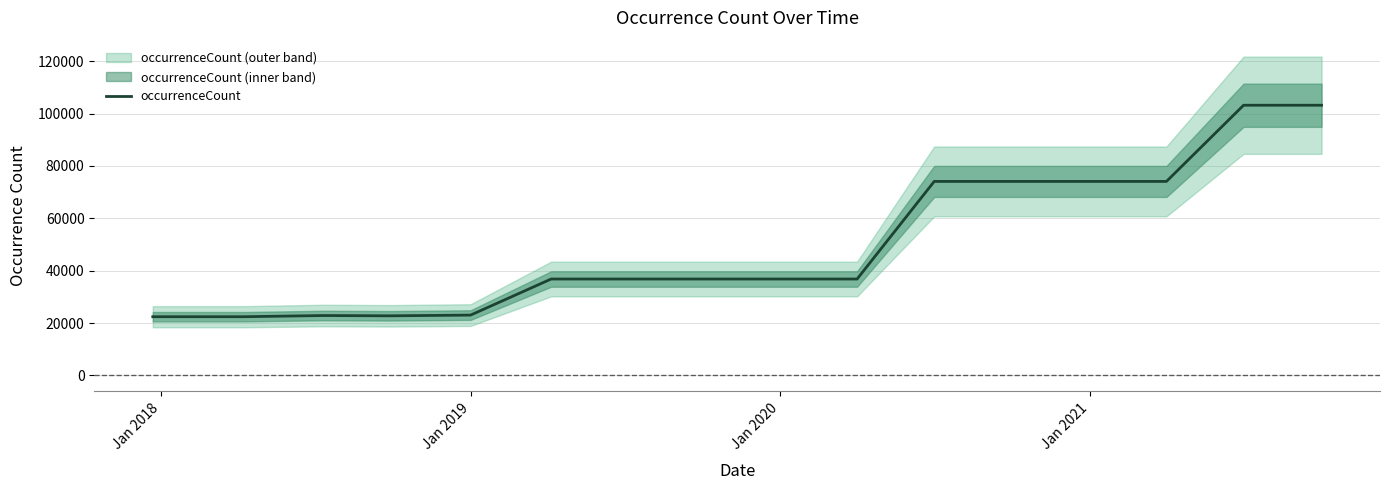

What is the difference between the maximum and minimum values?

80749